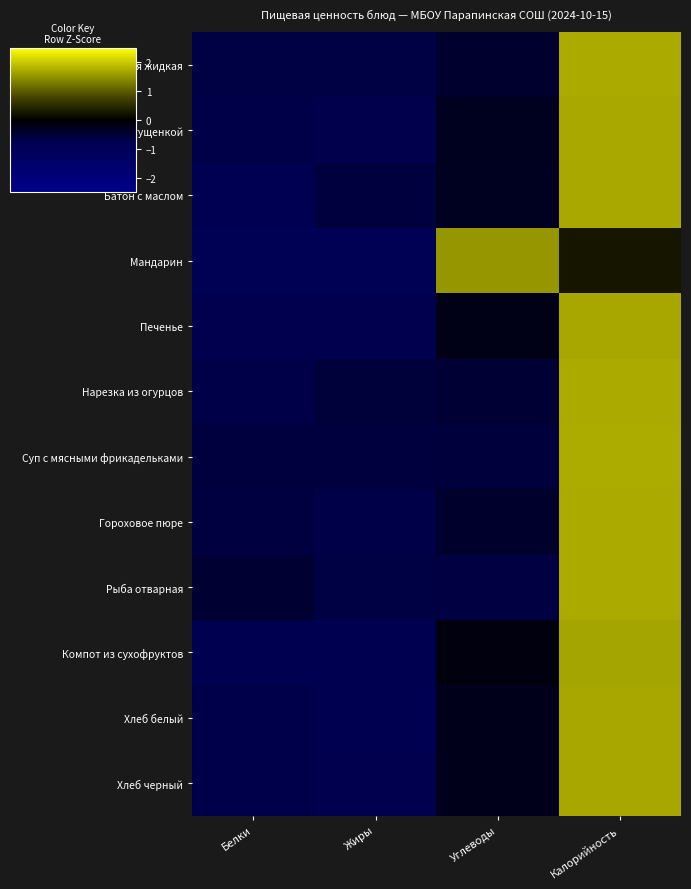

Rank the series by their maximum value, from highest to lowest.

Суп с мясными фрикадельками, Рыба отварная, Нарезка из огурцов, Каша манная жидкая, Гороховое пюре, Кофейный напиток со сгущенкой, Батон с маслом, Хлеб черный, Хлеб белый, Печенье, Компот из сухофруктов, Мандарин